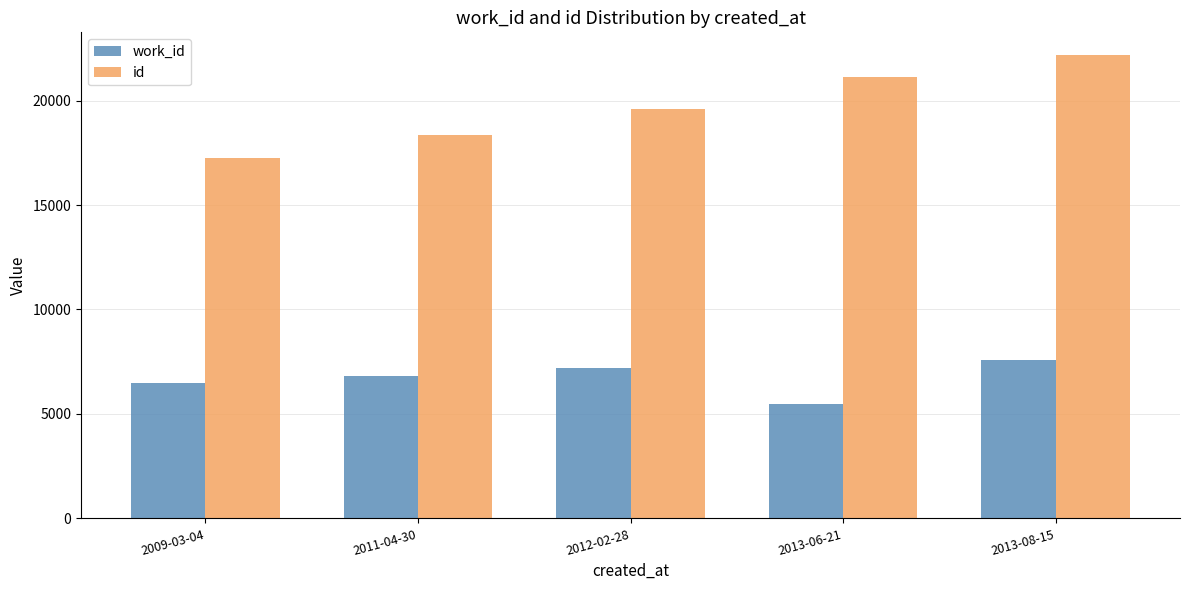

The id series shows 6823 at 2011-04-30. True or false?

False